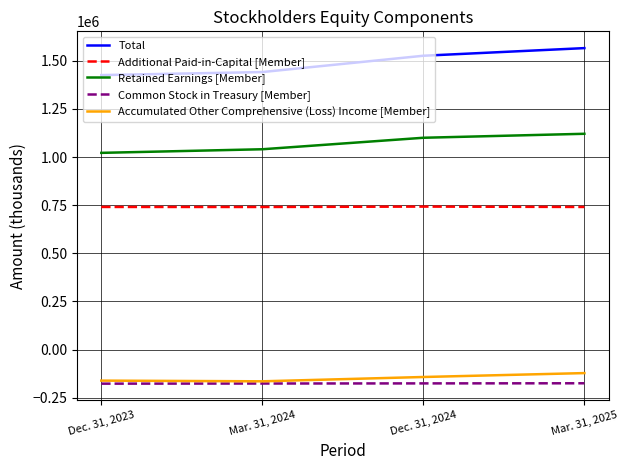

What position from the right is Mar. 31, 2024?

3